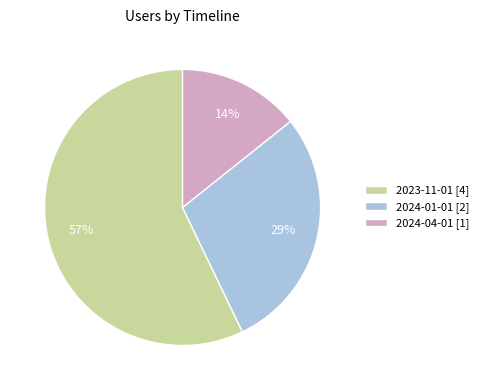

Which has a higher value, 2023-11-01 [4] or 2024-01-01 [2]?

2023-11-01 [4]